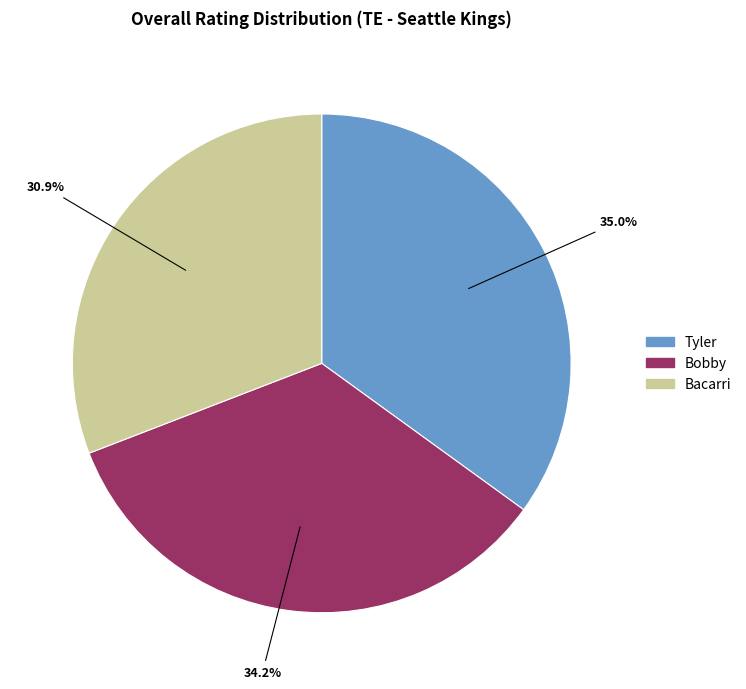

Is there a majority slice in this chart?

No